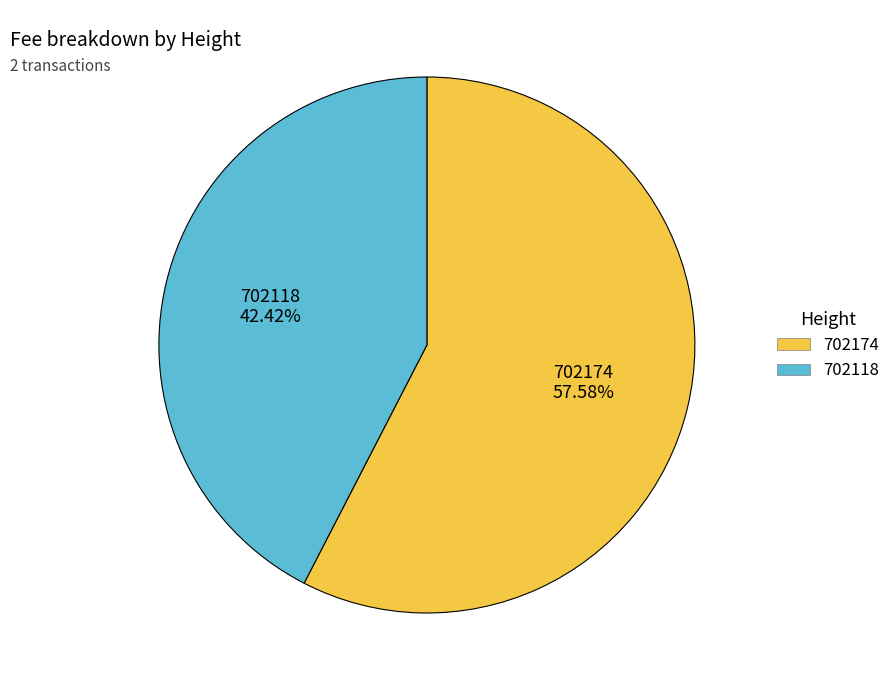

Rank the categories by value from lowest to highest.

702118, 702174